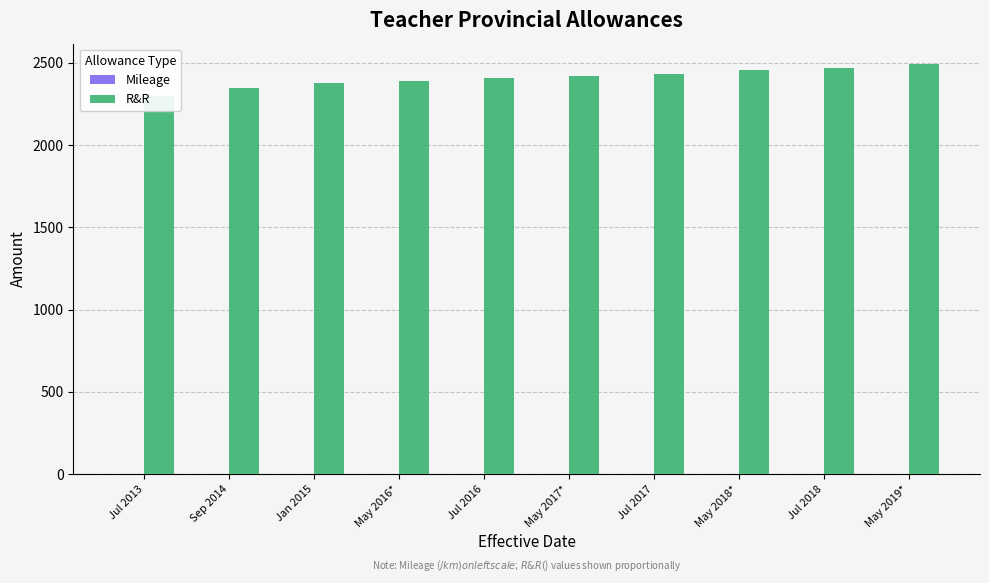

What is the label of the 1st bar from the left?

Jul 2013